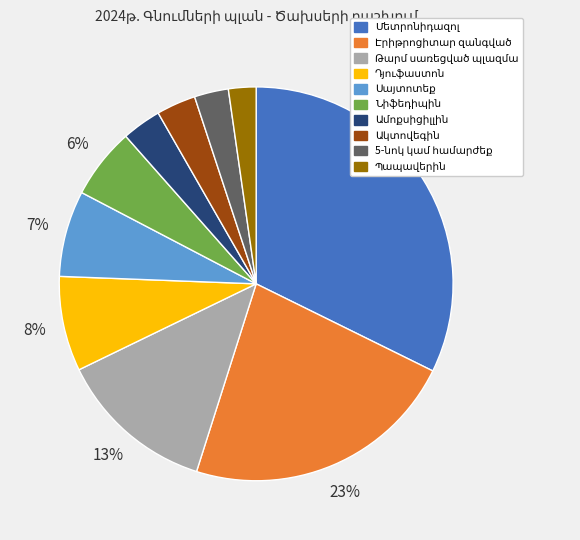

Is there a majority slice in this chart?

No